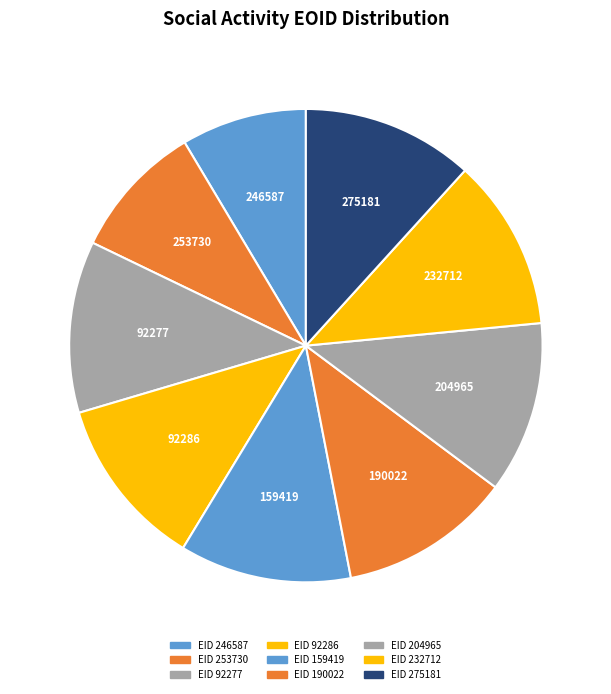

How many segments does this pie chart have?

9